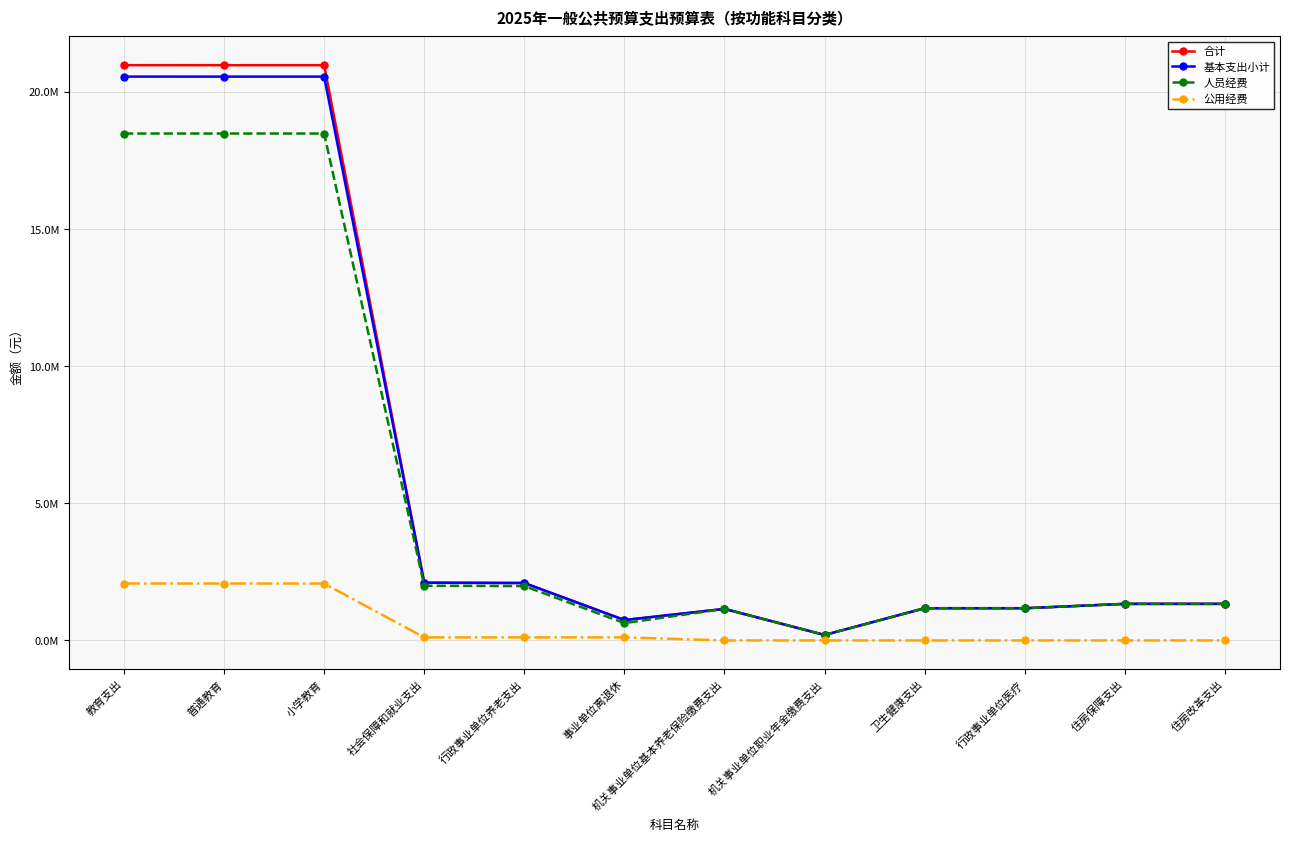

What are all the series names shown in the legend?

合计, 基本支出小计, 人员经费, 公用经费